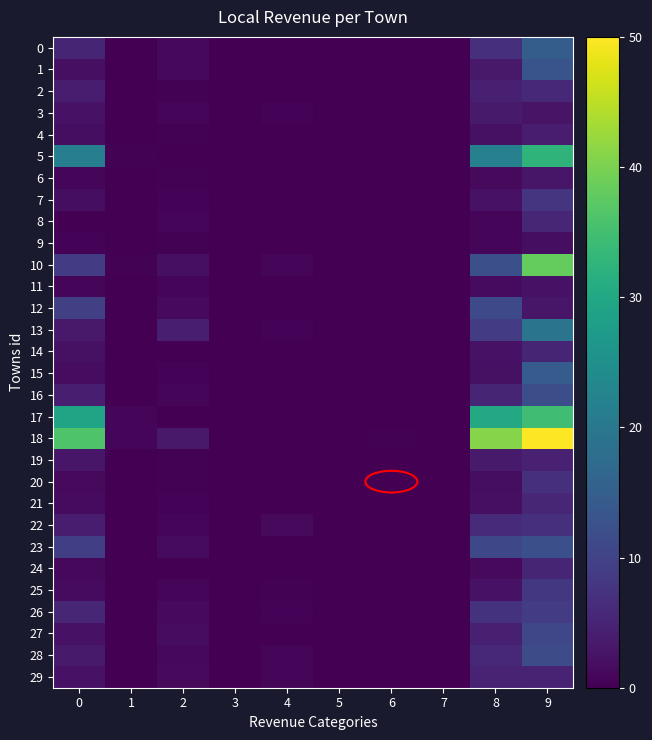

Which has a higher value, 8 or 0?

8